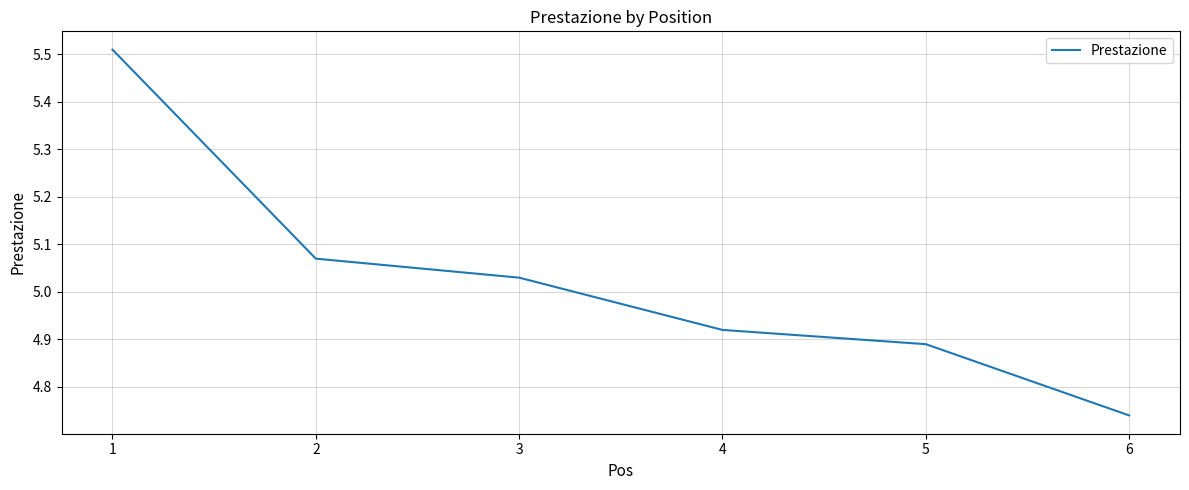

Does the chart have visible grid lines?

Yes